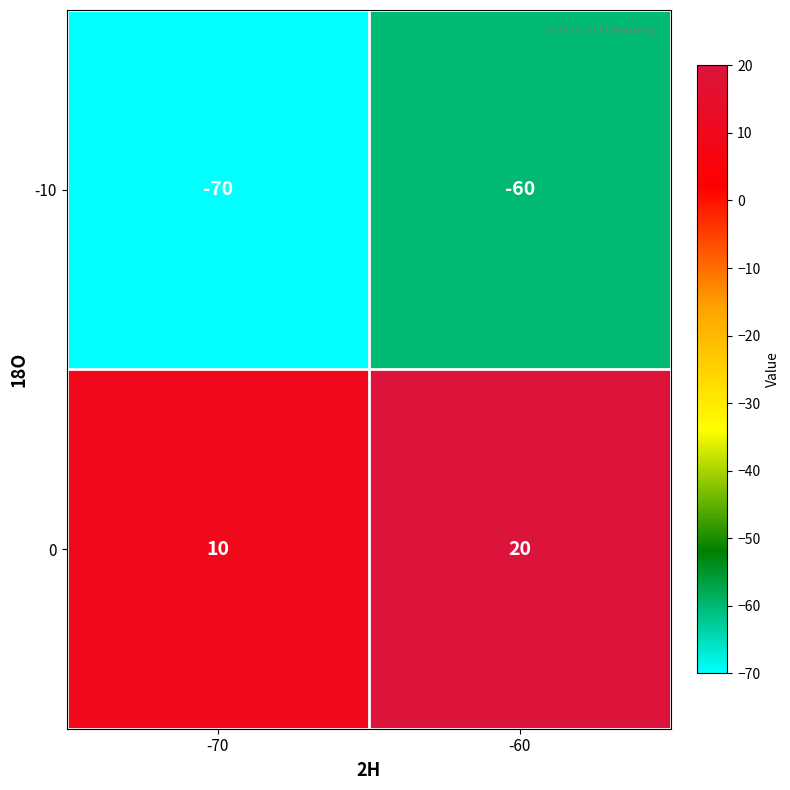

List the series in order of their peak value, lowest first.

-10, 0